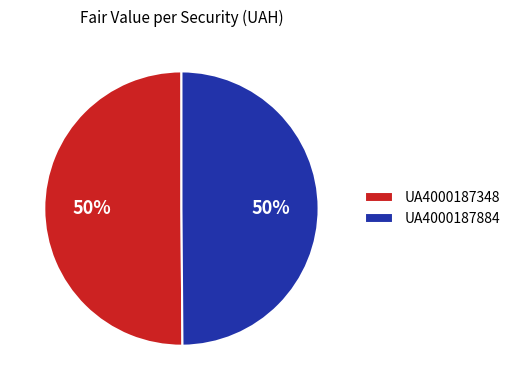

What is the ratio of the value at UA4000187348 to the value at UA4000187884?

1.0